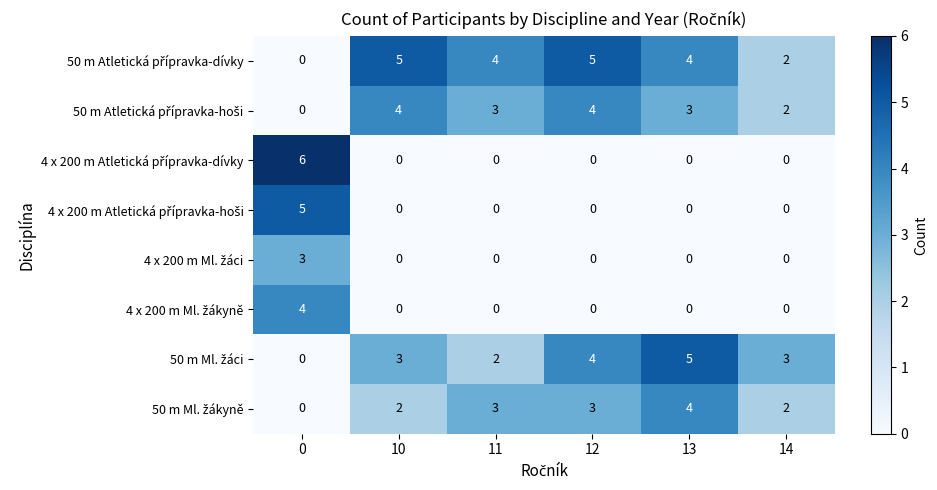

What is the maximum value shown in the chart?

6